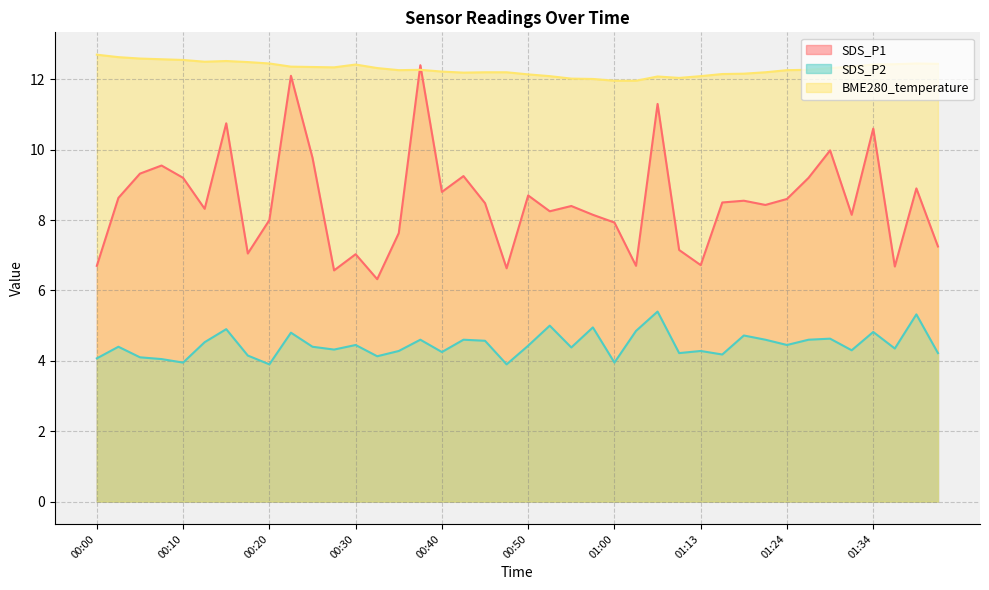

Reading left to right, list all the values displayed in this chart.

SDS_P1: 6.7	8.6	9.3	9.6	9.2	8.3	10.8	7.0	8.0	12.1	9.8	6.6	7.0	6.3	7.6	12.4	8.8	9.2	8.5	6.6	8.7	8.2	8.4	8.2	7.9	6.7	11.3	7.2	6.7	8.5	8.6	8.4	8.6	9.2	10.0	8.2	10.6	6.7	8.9	7.2
SDS_P2: 4.1	4.4	4.1	4.0	4.0	4.5	4.9	4.2	3.9	4.8	4.4	4.3	4.5	4.1	4.3	4.6	4.2	4.6	4.6	3.9	4.4	5.0	4.4	5.0	4.0	4.8	5.4	4.2	4.3	4.2	4.7	4.6	4.5	4.6	4.6	4.3	4.8	4.3	5.3	4.2
BME280_temperature: 12.7	12.6	12.6	12.6	12.6	12.5	12.5	12.5	12.4	12.4	12.3	12.3	12.4	12.3	12.3	12.3	12.2	12.2	12.2	12.2	12.1	12.1	12.0	12.0	12.0	12.0	12.1	12.0	12.1	12.2	12.2	12.2	12.3	12.3	12.3	12.4	12.4	12.4	12.4	12.4